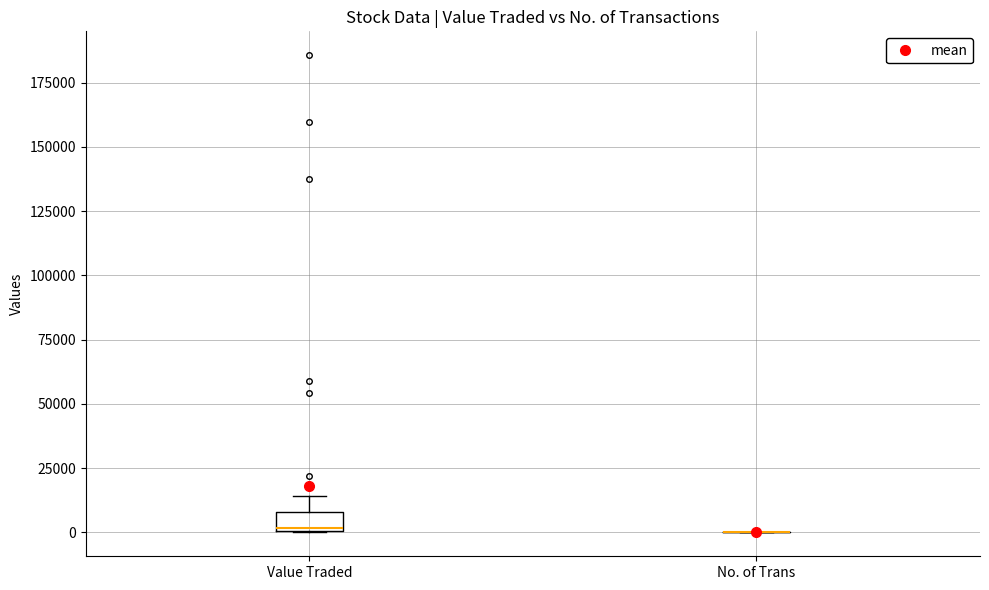

Reading left to right, transcribe this box plot: for each box, give where its median line is, the range the box spans, and where its two whiskers end, as read against the y-axis. The values are not printed on the chart, so give them approximately, as read against the axis.

Value Traded: median 0, box 0 to 10000, whiskers 0 to 15000
No. of Trans: box collapsed to a line at 0, whiskers 0 to 0